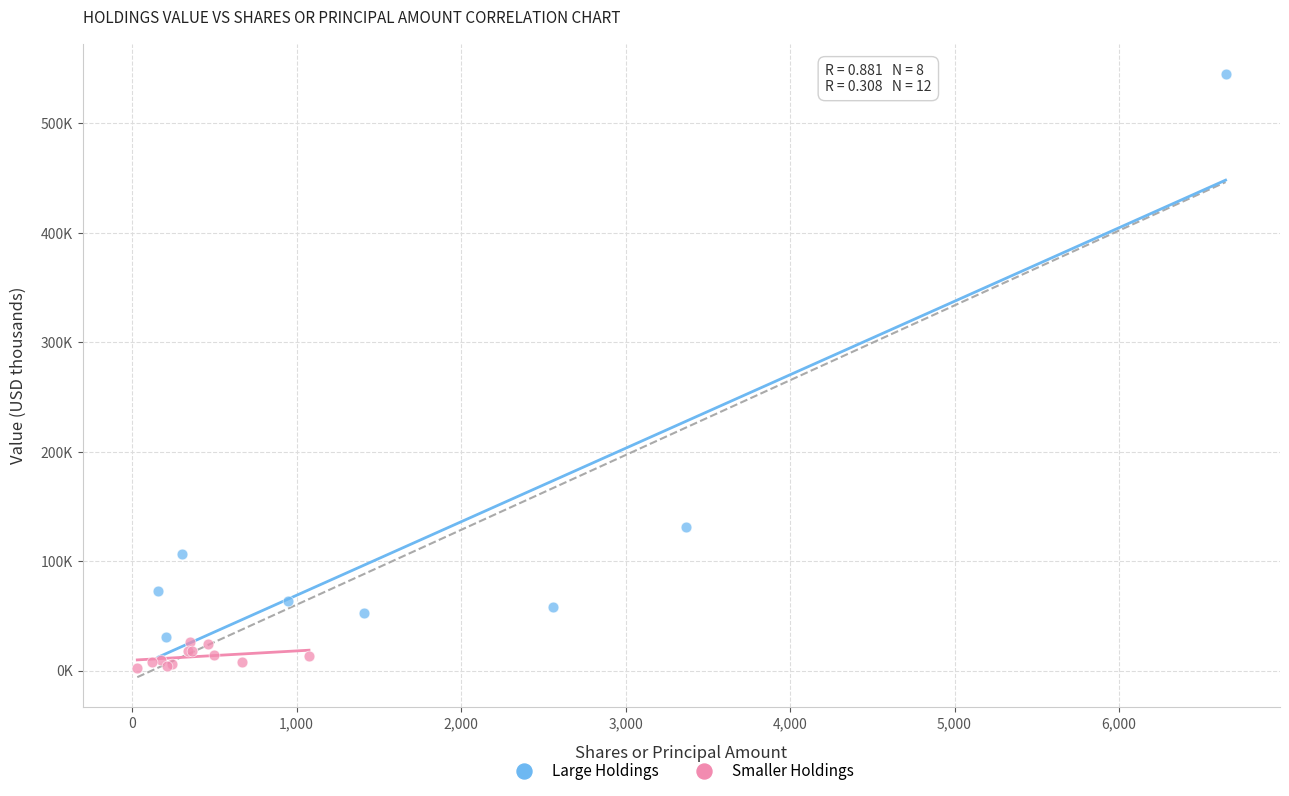

What are all the series names shown in the legend?

Large Holdings, Smaller Holdings